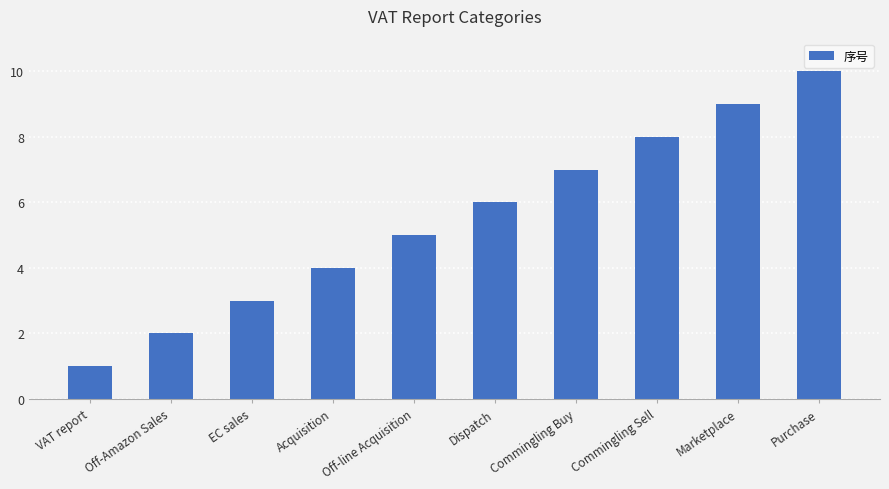

What is the change in value from Off-Amazon Sales to EC sales?

+1